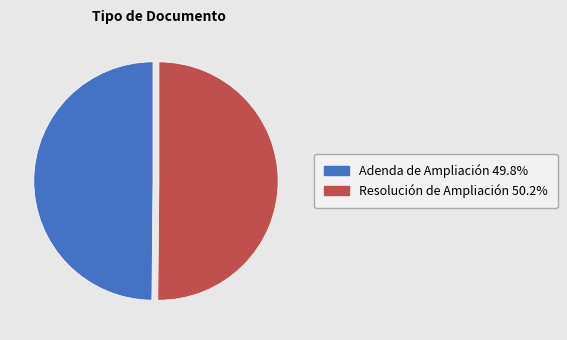

What is the ratio of the value at Resolución de Ampliación to the value at Adenda de Ampliación?

1.0